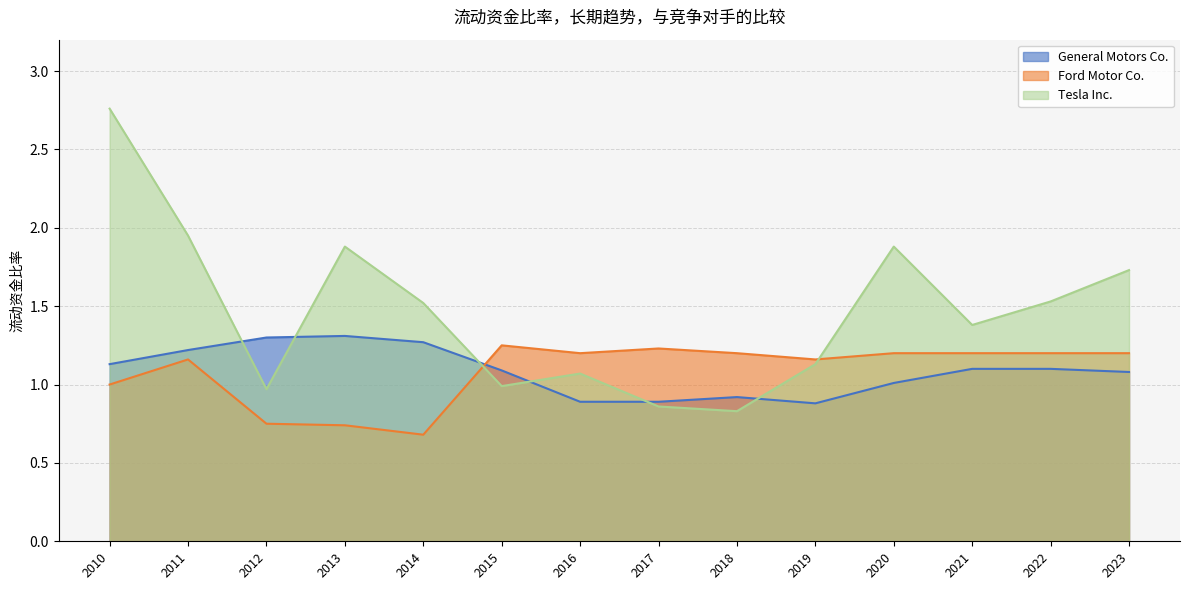

Reading right to left, list all the values displayed in this chart.

Tesla Inc.: 2010=2.8	2011=1.9	2012=1.0	2013=1.9	2014=1.5	2015=1.0	2016=1.1	2017=0.9	2018=0.8	2019=1.1	2020=1.9	2021=1.4	2022=1.5	2023=1.7
General Motors Co.: 2010=1.1	2011=1.2	2012=1.3	2013=1.3	2014=1.3	2015=1.1	2016=0.9	2017=0.9	2018=0.9	2019=0.9	2020=1.0	2021=1.1	2022=1.1	2023=1.1
Ford Motor Co.: 2010=1.0	2011=1.2	2012=0.8	2013=0.7	2014=0.7	2015=1.2	2016=1.2	2017=1.2	2018=1.2	2019=1.2	2020=1.2	2021=1.2	2022=1.2	2023=1.2